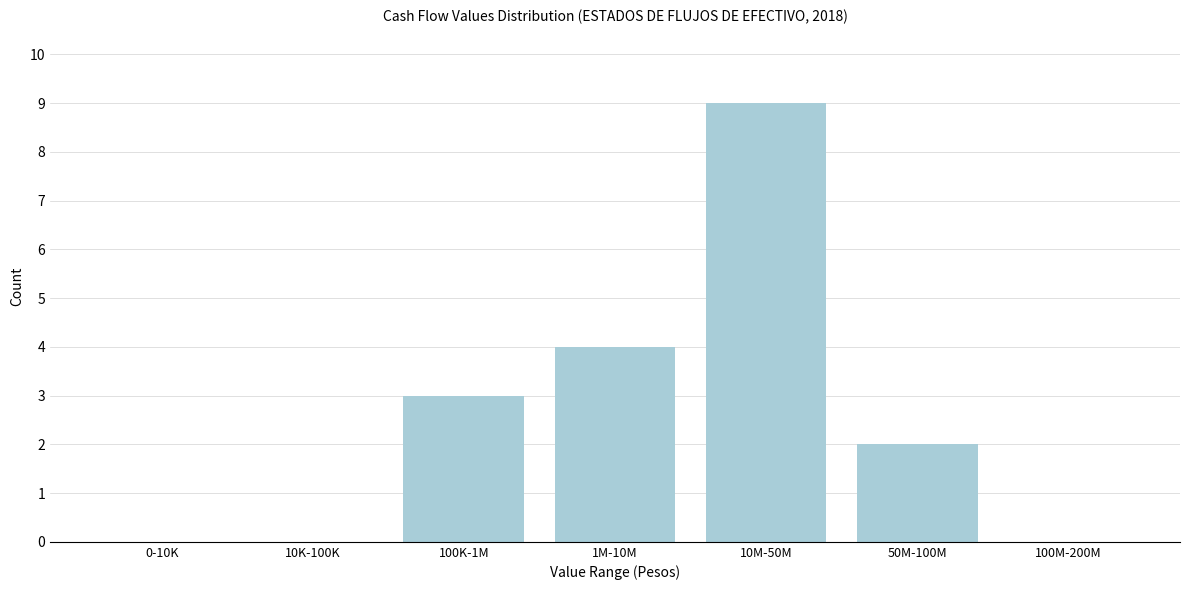

Reading left to right, transcribe all the data shown in this chart.

0-10K=0	10K-100K=0	100K-1M=3	1M-10M=4	10M-50M=9	50M-100M=2	100M-200M=0